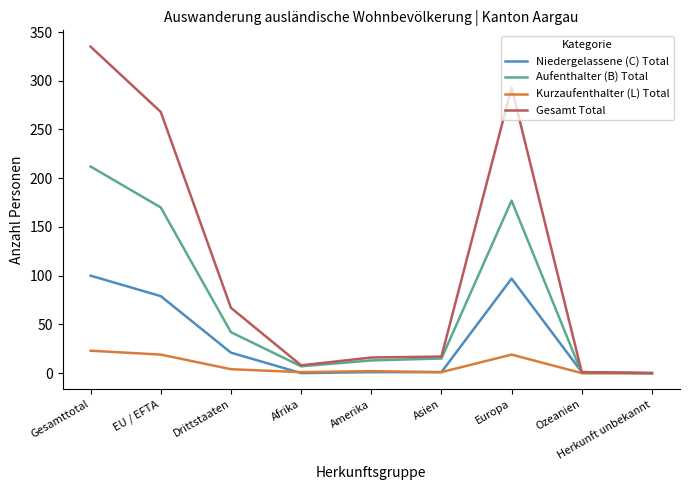

Where does the Niedergelassene (C) Total series first go above 1?

Gesamttotal